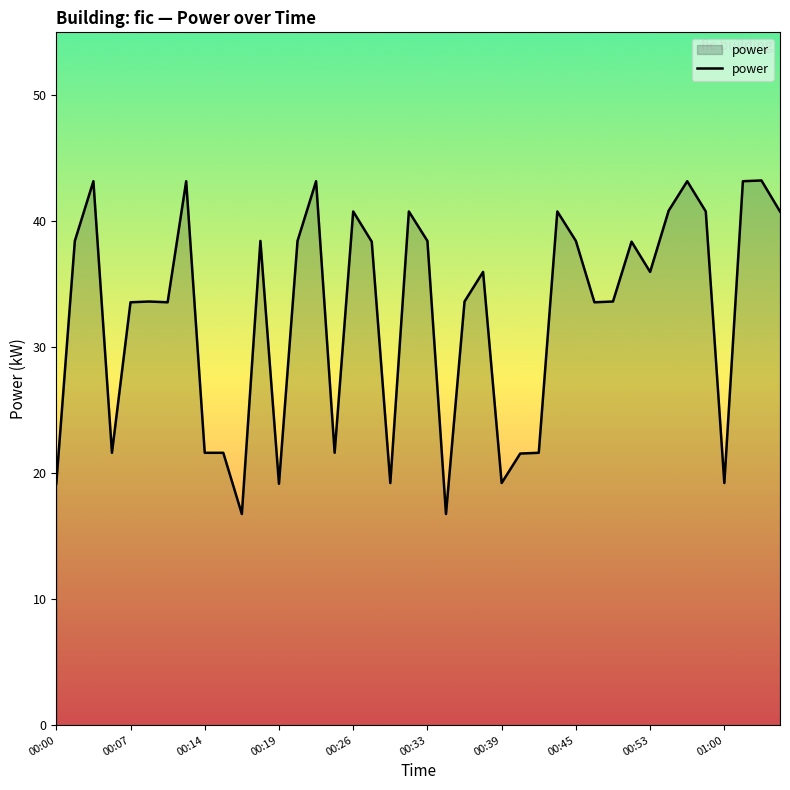

What is the maximum value shown in the chart?

43.2